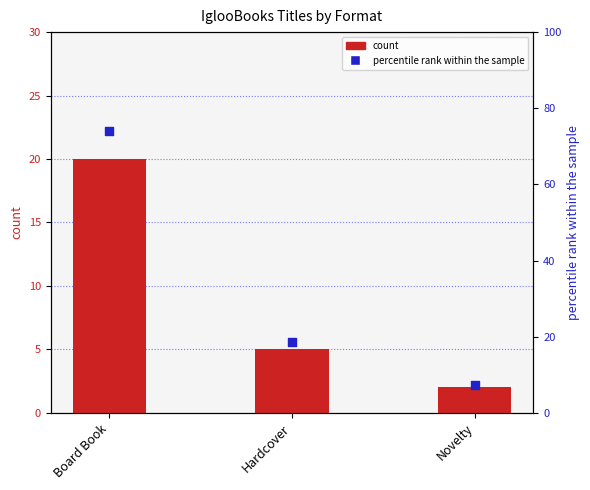

What are all the series names shown in the legend?

count, percentile rank within the sample